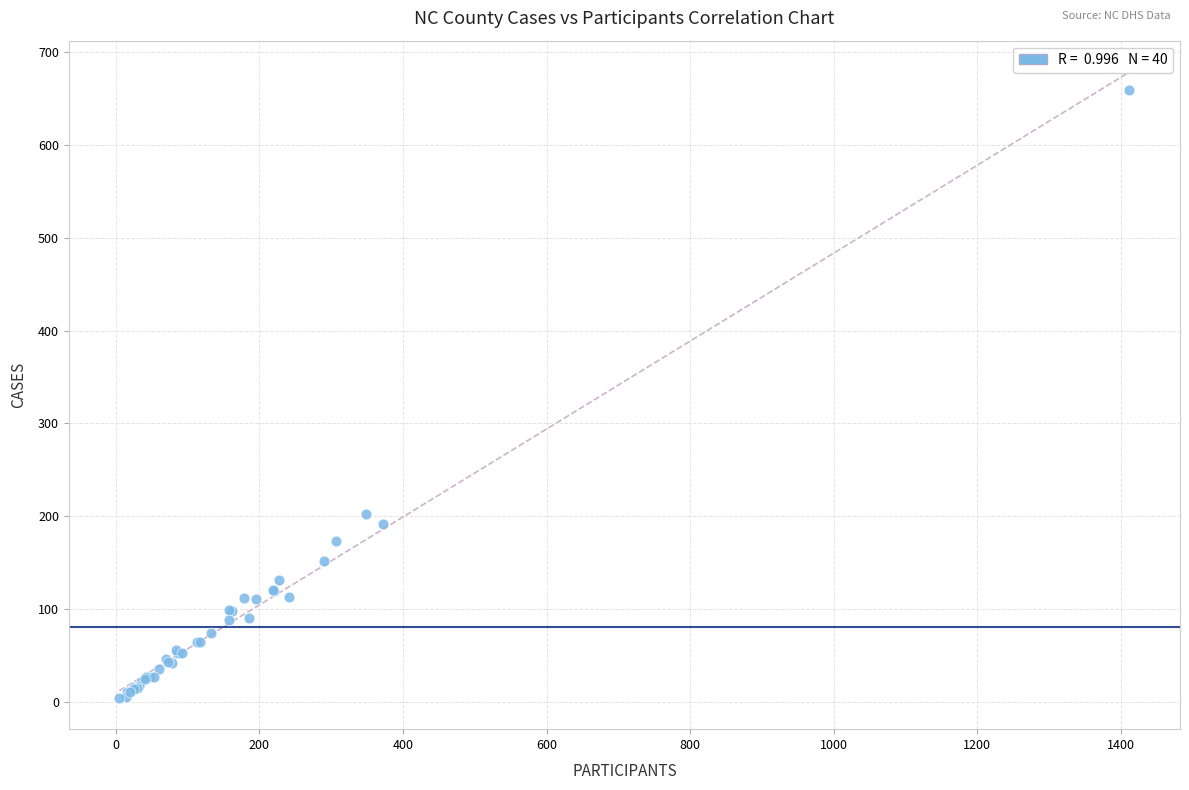

What Y value in the scatter plot is closest to 331?

202